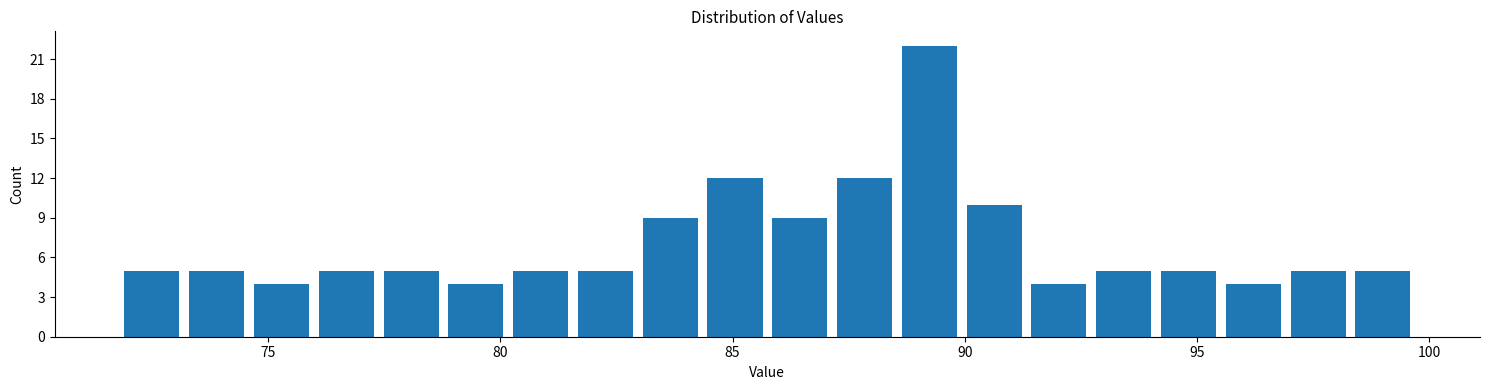

Read against the x-axis, roughly where is the centre of the tallest bar?

89.0